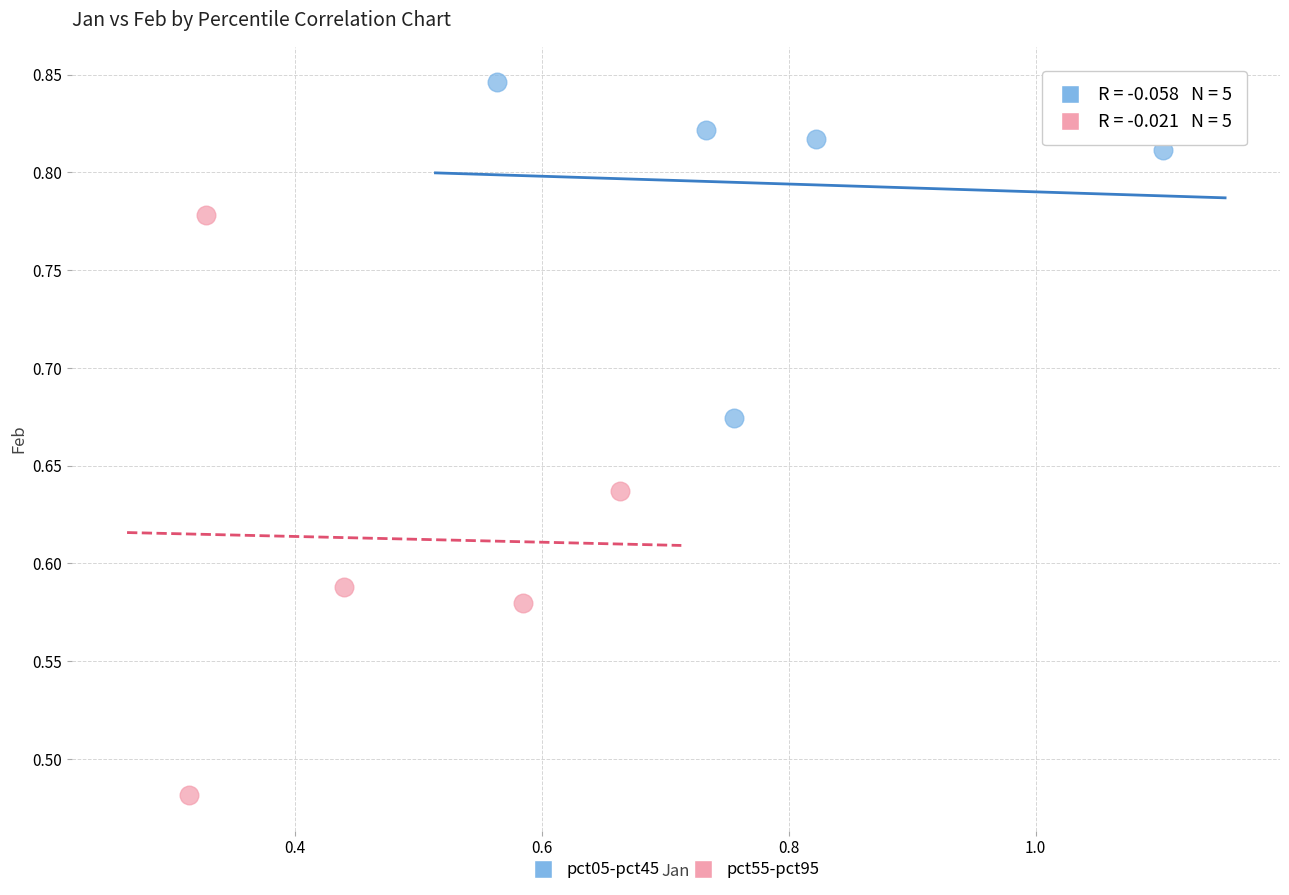

Which series contains the highest Y value?

pct05-pct45